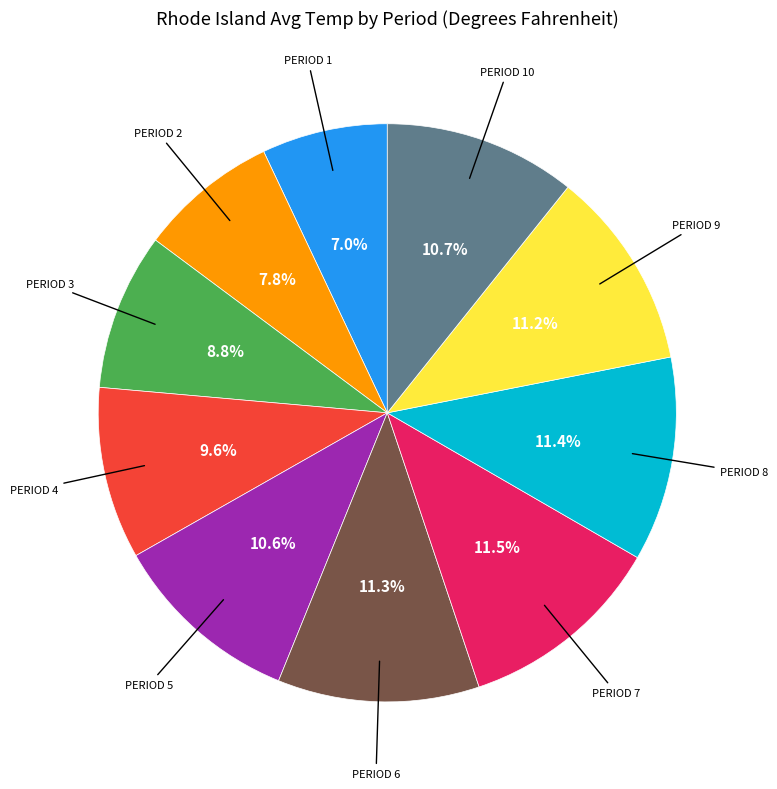

Is there any slice that represents more than half of the pie?

No